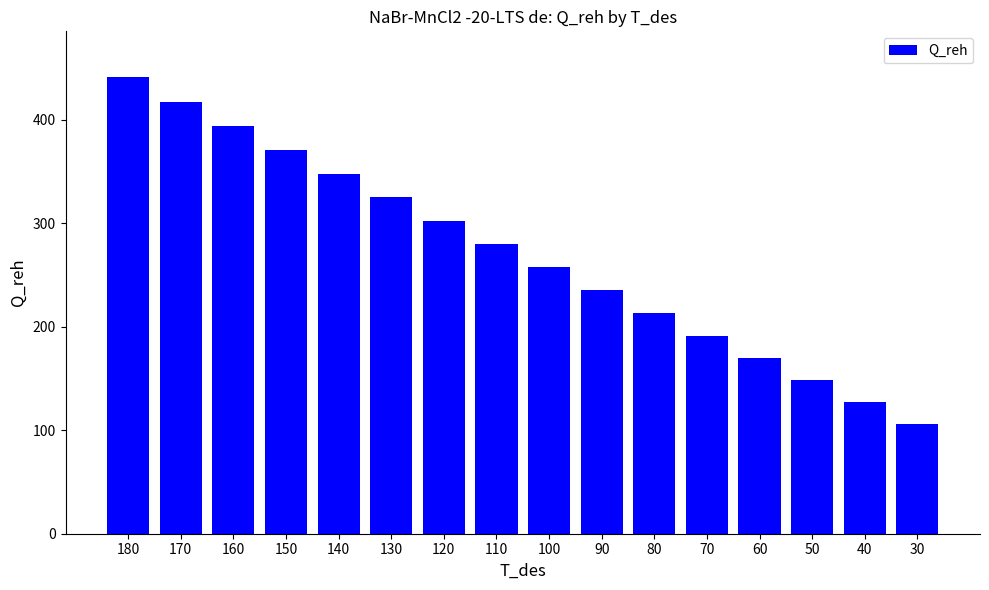

Is it true that the value at 40 is 189.2?

False